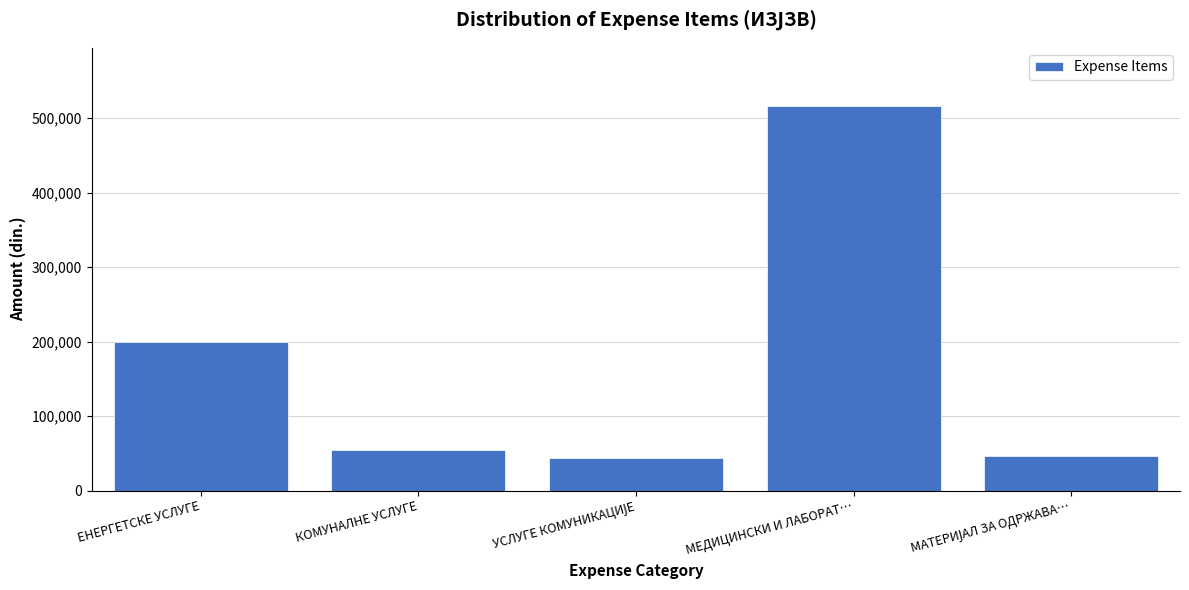

Reading right to left, transcribe all the data shown in this chart.

46471.2	517084.5	43780.1	54941.9	200000.0